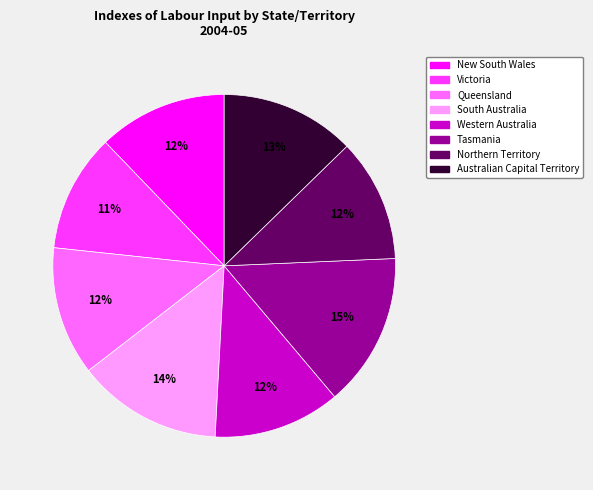

Combined, do Tasmania and Queensland account for over 50%?

No